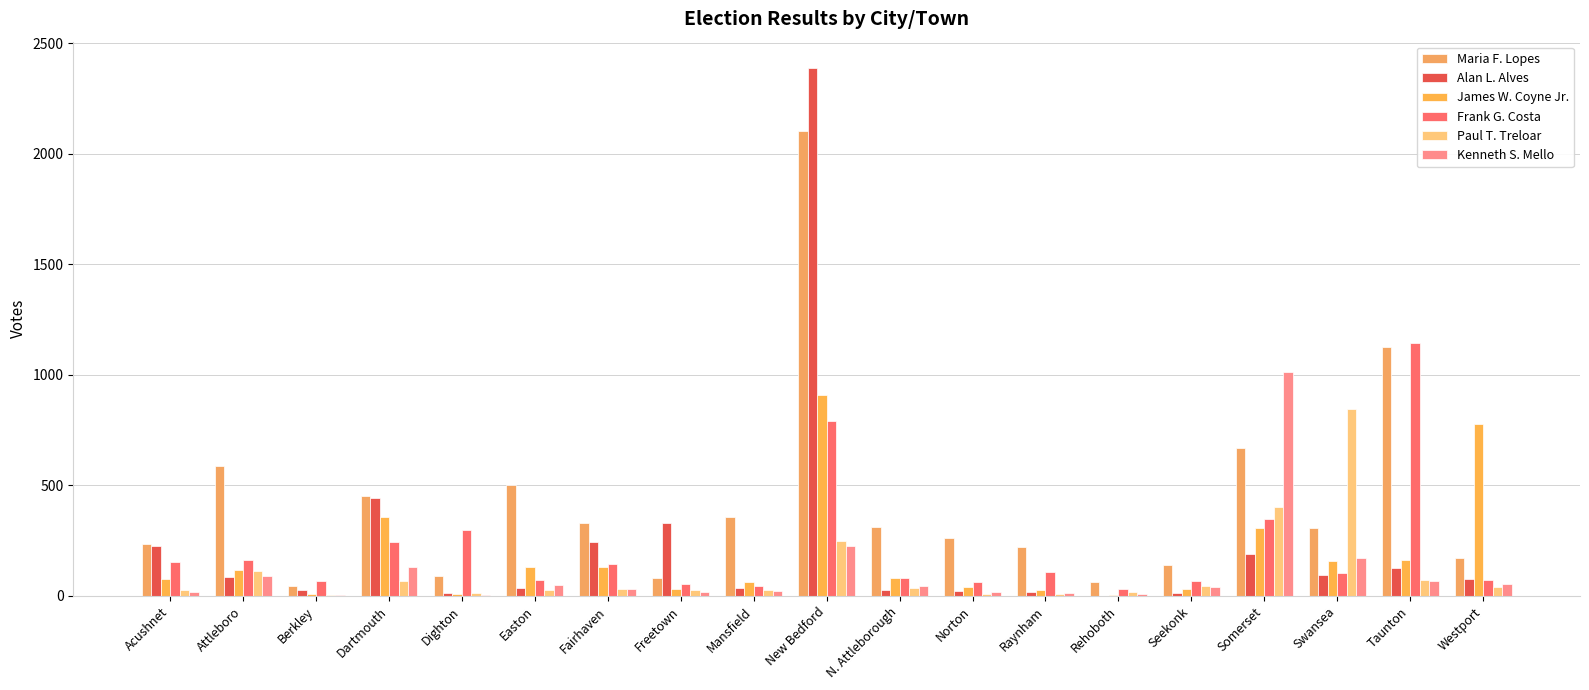

Count the number of data series in this chart.

6